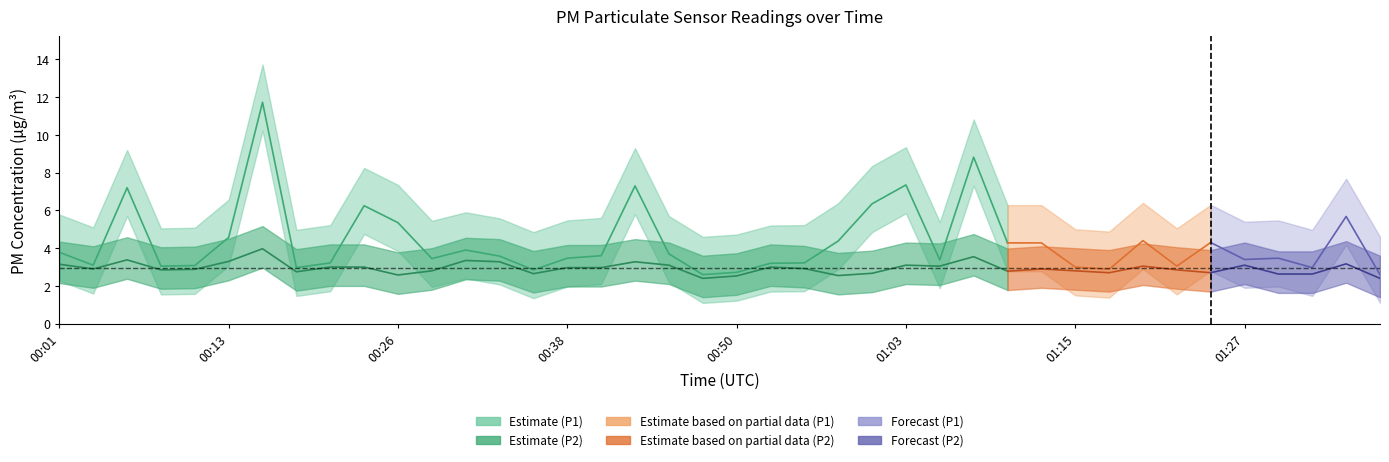

Where does the P1 series first go above 3?

00:01